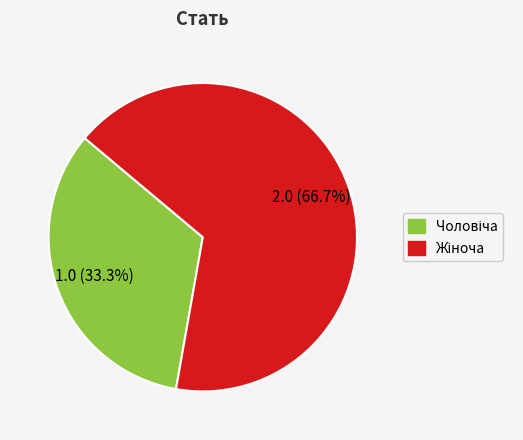

To the nearest percent, what is the difference between the largest and smallest slice percentages?

33%